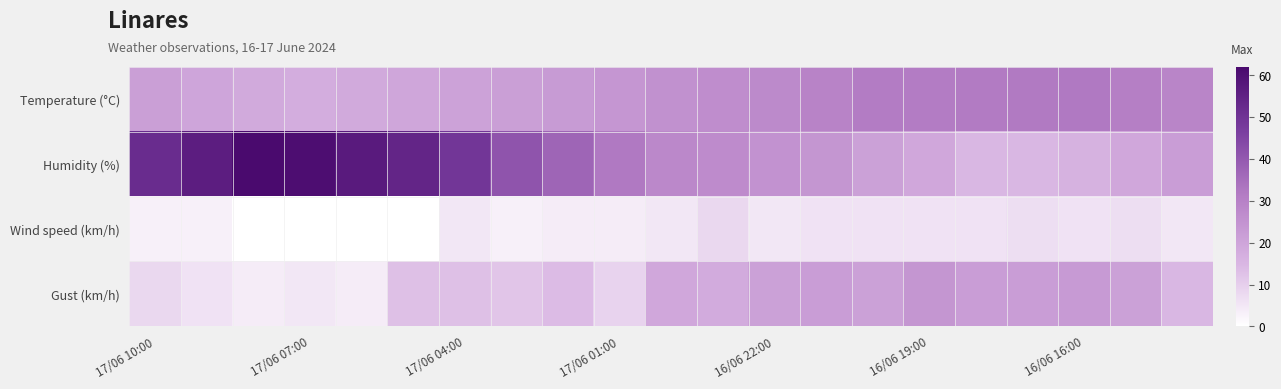

Which series has the widest spread of values?

Humidity (%)